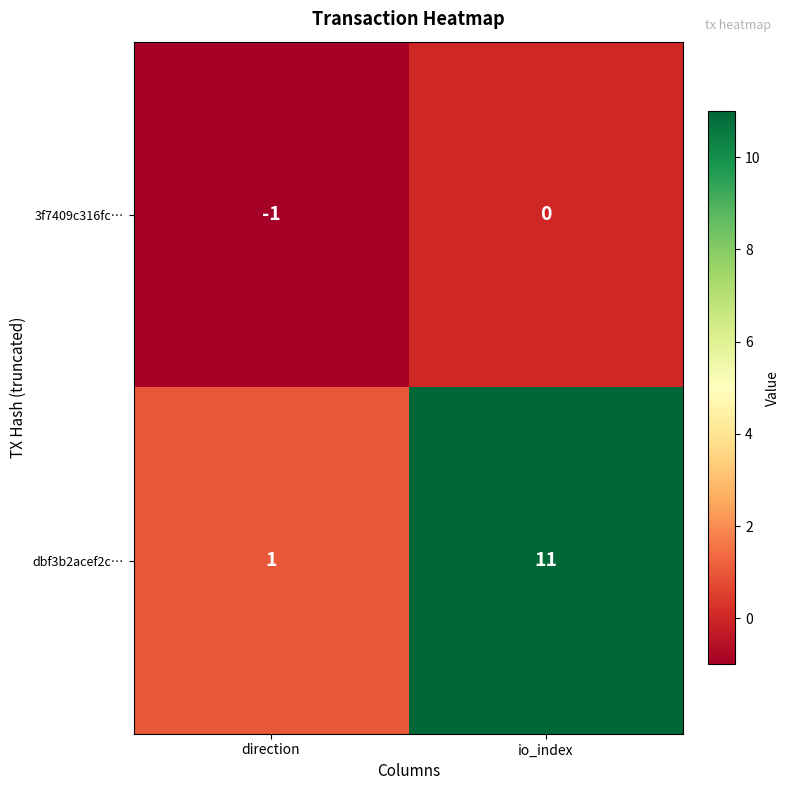

Rank the series at io_index from lowest to highest value.

3f7409c316fc…, dbf3b2acef2c…